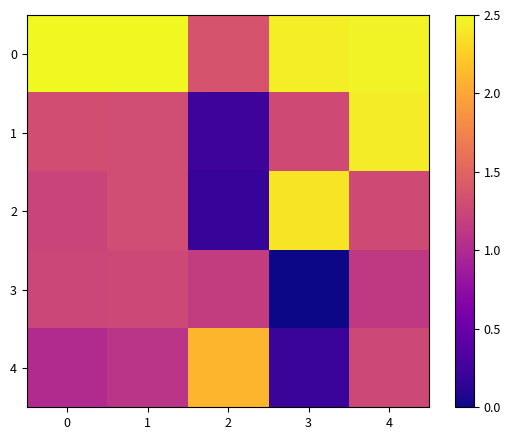

What is the spread (max minus min) of values at 1?

1.4